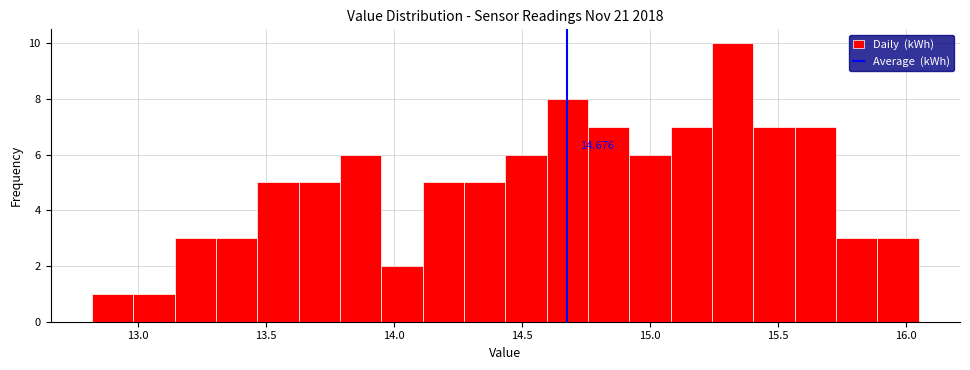

Around what value on the x-axis is the tallest bar? Give the approximate position of its centre, as read against the axis.

15.30